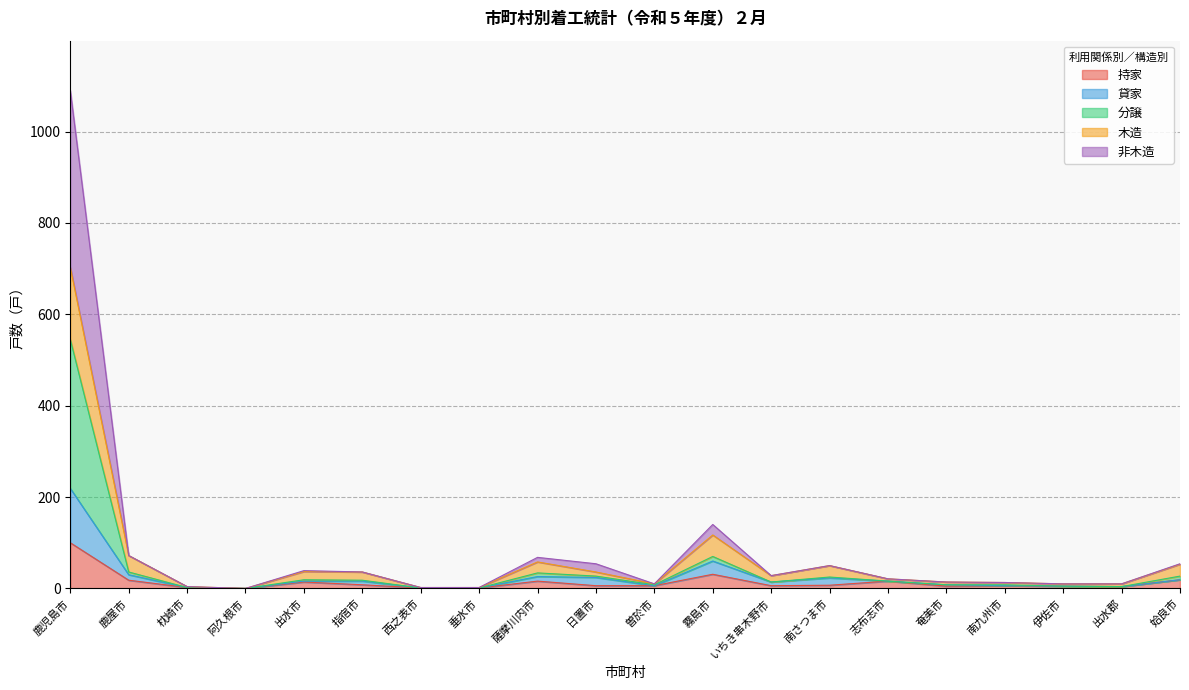

Which has a higher value, 鹿屋市 or 南九州市?

鹿屋市